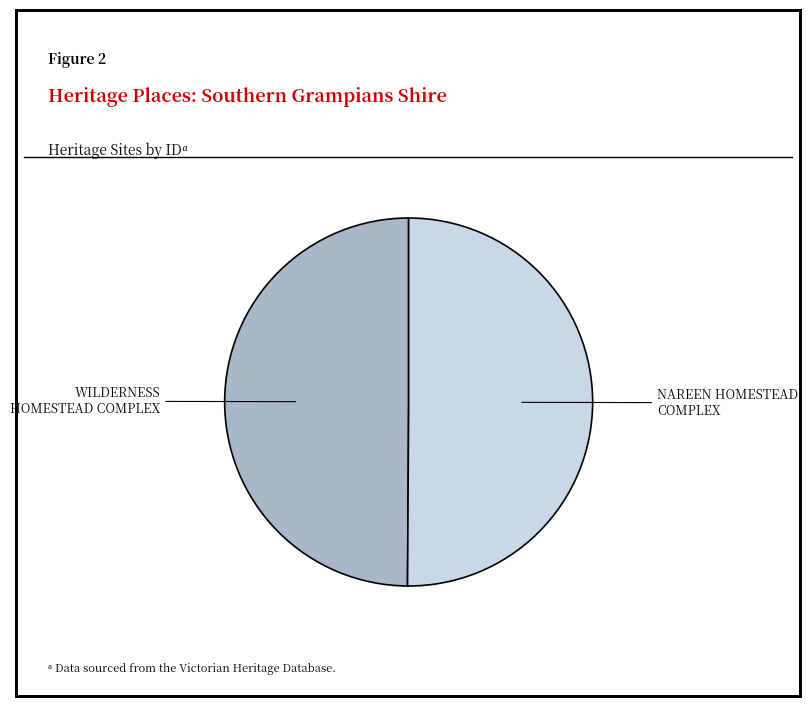

Is the sum of NAREEN HOMESTEAD COMPLEX and WILDERNESS HOMESTEAD COMPLEX greater than half?

Yes